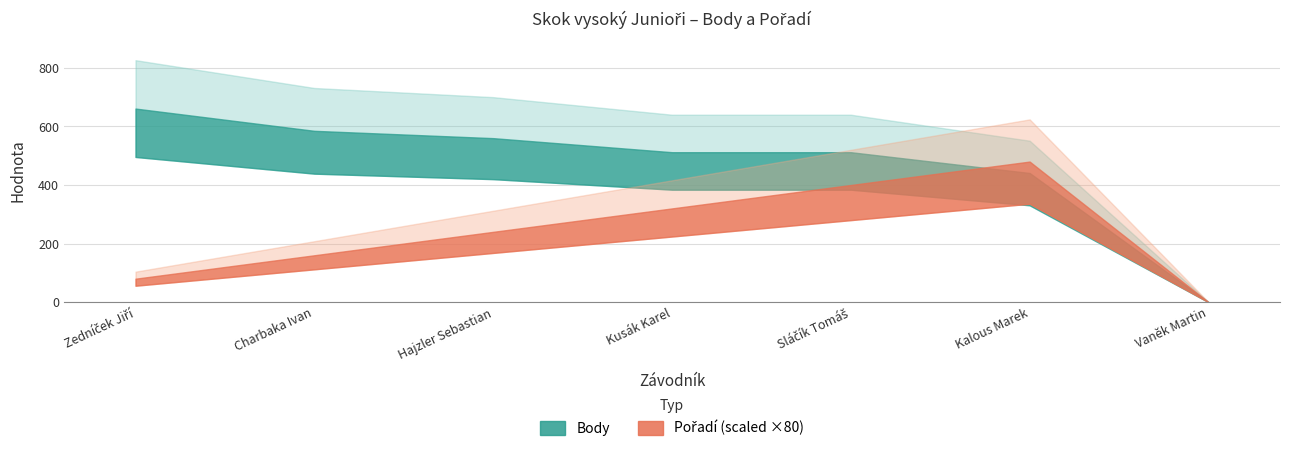

Where is Body nearest to the value 330?

Kalous Marek